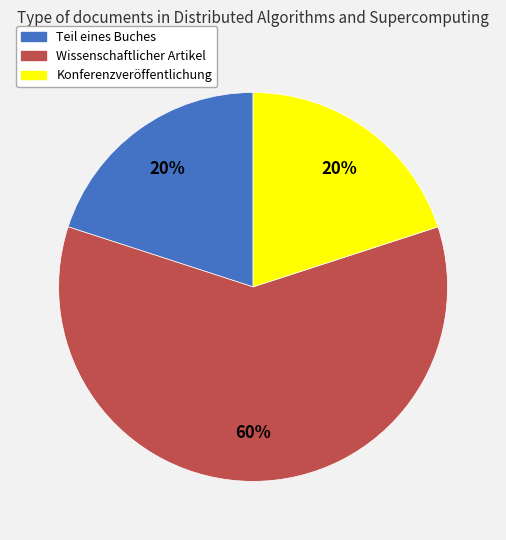

How many slices are in this pie chart?

3